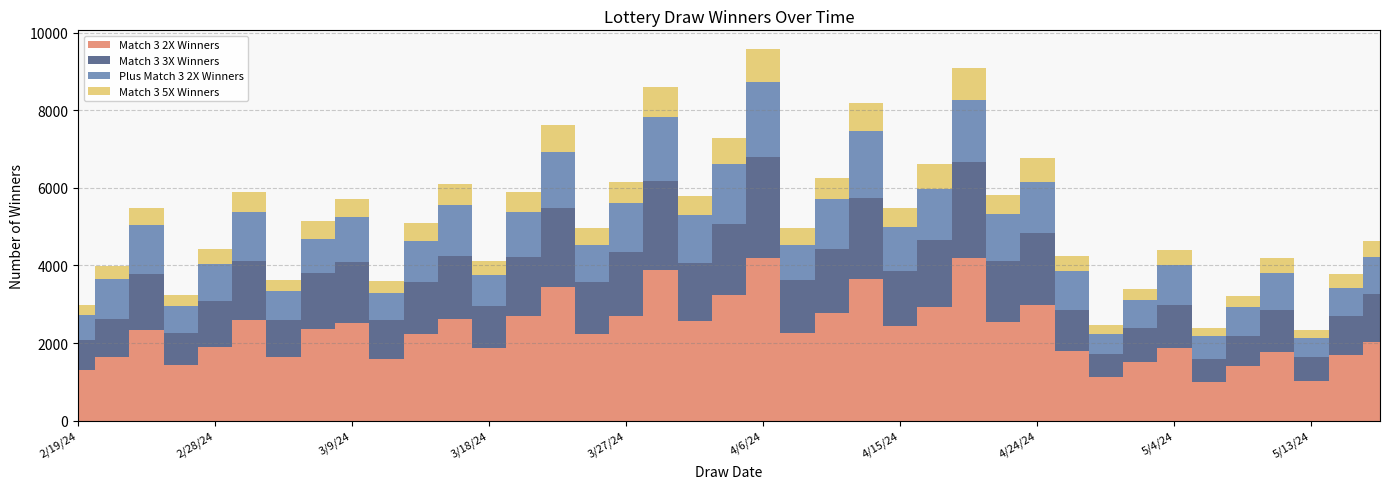

Reading left to right, list all the values displayed in this chart.

Match 3 2X Winners: 1303	1629	2344	1426	1899	2603	1651	2371	2513	1580	2227	2611	1870	2684	3438	2243	2697	3888	2572	3248	4202	2255	2772	3656	2429	2932	4185	2552	2989	1797	1114	1501	1865	986	1397	1768	1026	1682	2032
Match 3 3X Winners: 783	990	1425	823	1194	1502	933	1435	1586	1004	1337	1633	1092	1534	2054	1329	1641	2276	1484	1830	2581	1360	1654	2069	1426	1733	2484	1555	1855	1054	603	889	1127	596	781	1077	619	1015	1244
Plus Match 3 2X Winners: 638	1023	1264	711	938	1280	745	887	1151	697	1060	1314	797	1157	1443	945	1276	1659	1244	1536	1945	905	1278	1751	1126	1310	1589	1210	1293	1013	521	707	1020	599	752	963	497	718	943
Match 3 5X Winners: 245	339	445	290	390	518	304	444	471	314	459	528	359	529	673	441	526	770	495	659	851	449	556	701	487	635	839	501	641	374	217	306	394	214	291	374	206	362	408